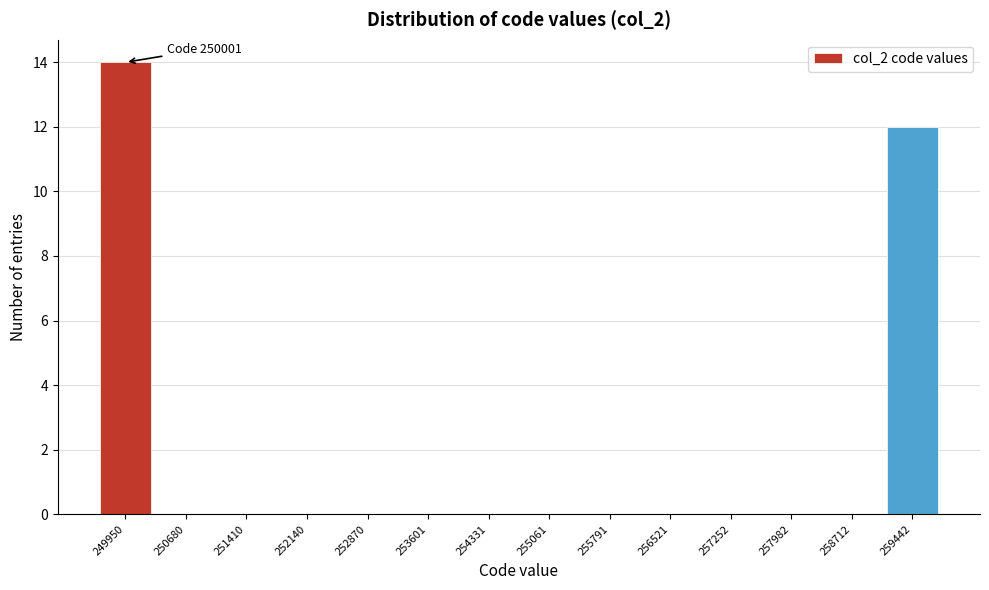

Reading right to left, list all the values displayed in this chart.

259442=12	258712=0	257982=0	257252=0	256521=0	255791=0	255061=0	254331=0	253601=0	252870=0	252140=0	251410=0	250680=0	249950=14